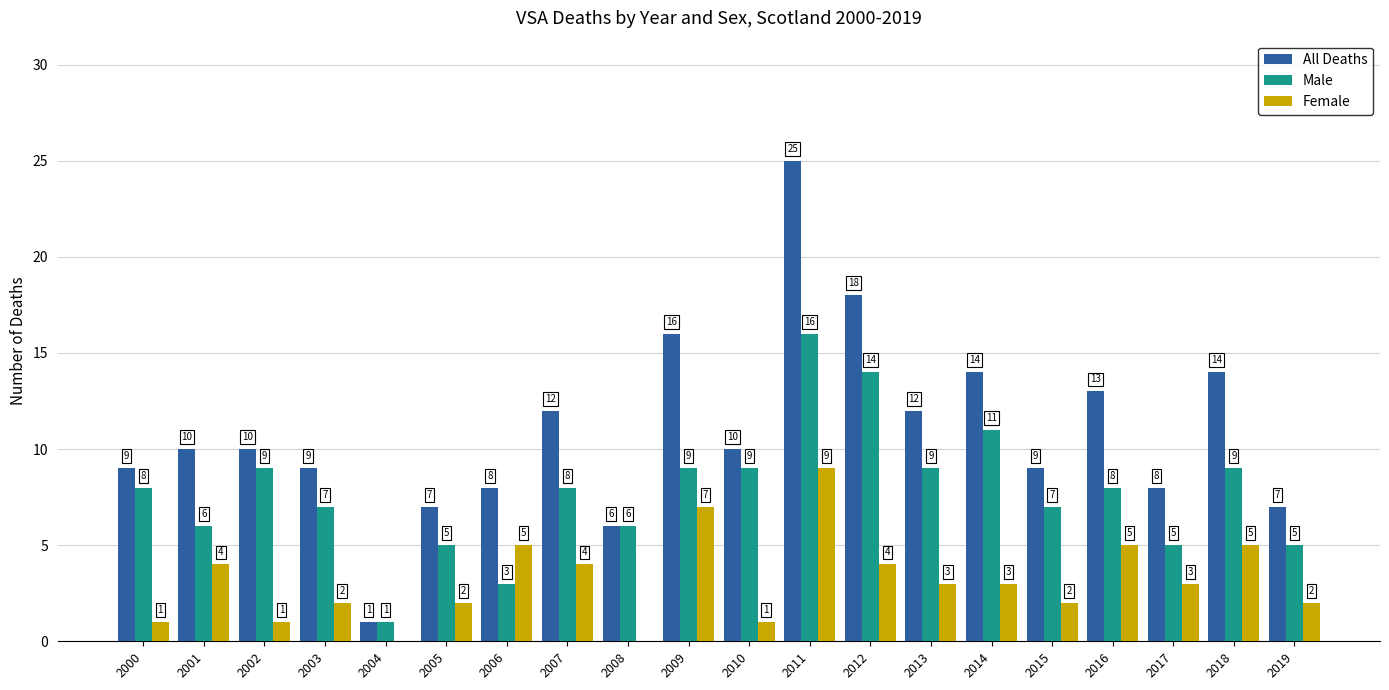

Reading left to right, extract all data points from this chart.

All Deaths: 2000=9	2001=10	2002=10	2003=9	2004=1	2005=7	2006=8	2007=12	2008=6	2009=16	2010=10	2011=25	2012=18	2013=12	2014=14	2015=9	2016=13	2017=8	2018=14	2019=7
Male: 2000=8	2001=6	2002=9	2003=7	2004=1	2005=5	2006=3	2007=8	2008=6	2009=9	2010=9	2011=16	2012=14	2013=9	2014=11	2015=7	2016=8	2017=5	2018=9	2019=5
Female: 2000=1	2001=4	2002=1	2003=2	2004=0	2005=2	2006=5	2007=4	2008=0	2009=7	2010=1	2011=9	2012=4	2013=3	2014=3	2015=2	2016=5	2017=3	2018=5	2019=2